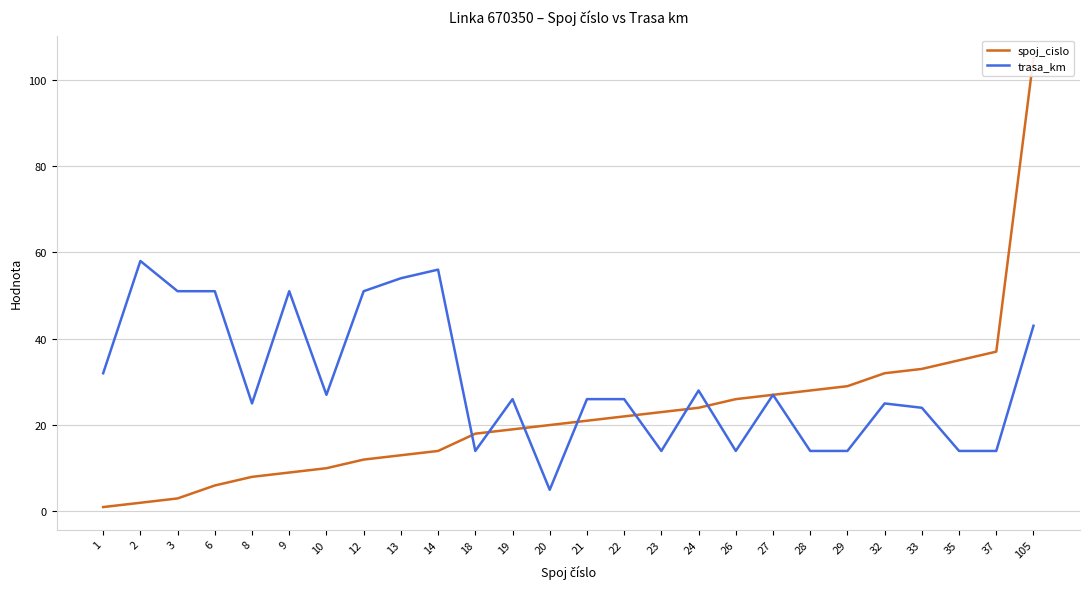

Which series changed the most between 21 and 23?

trasa_km